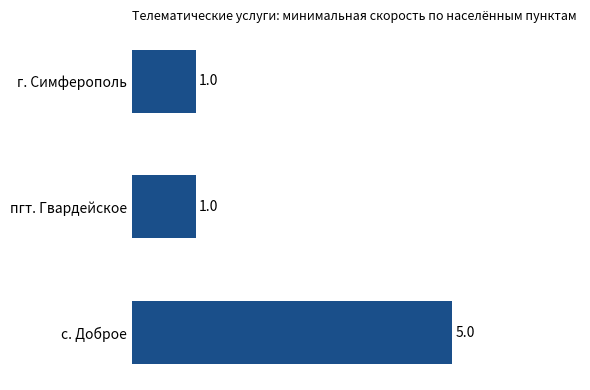

What is the sum of all values?

7